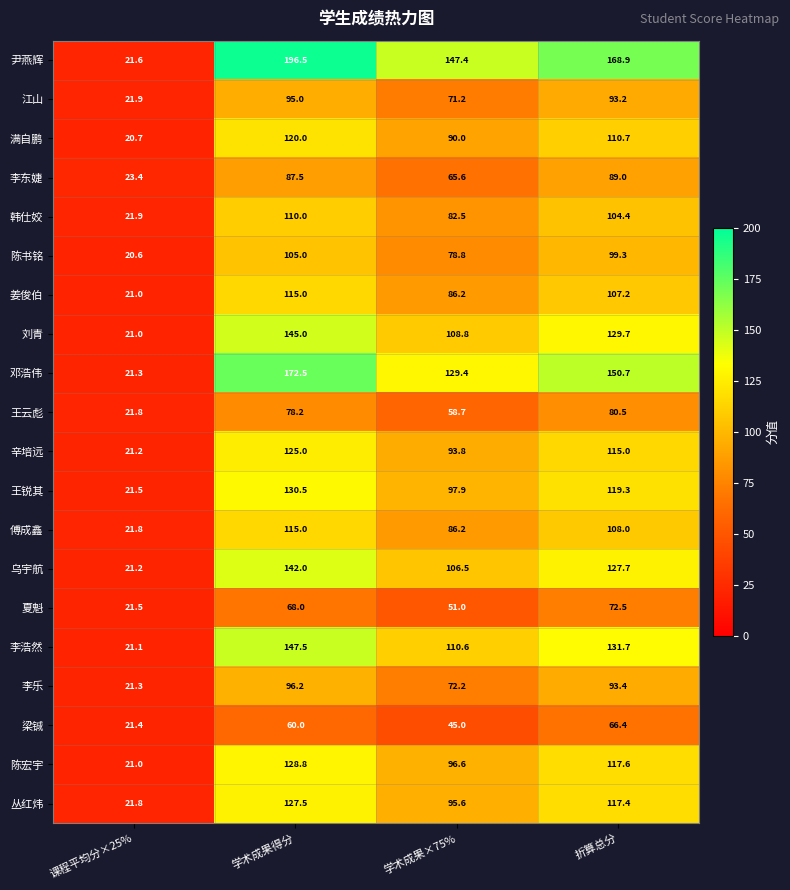

The 辛培远 series shows 115.0 at 折算总分. True or false?

True